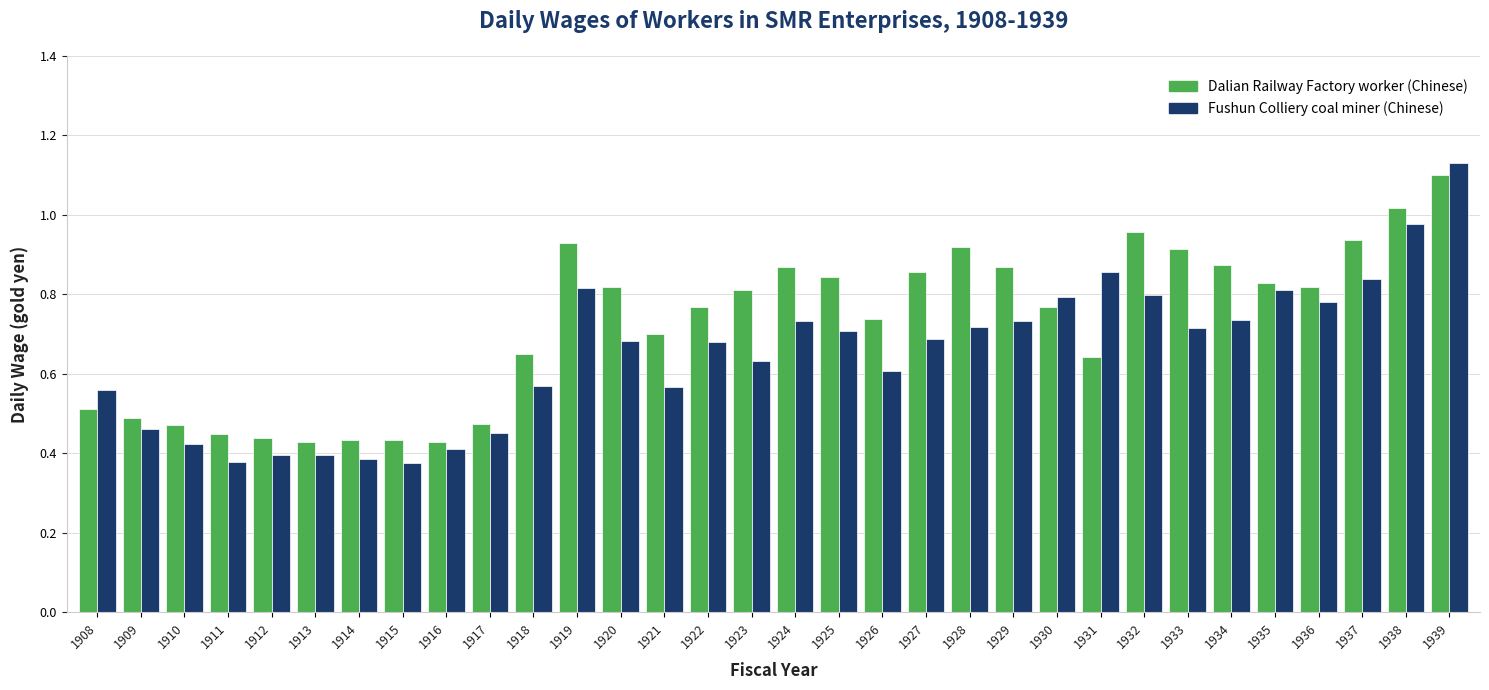

Which label corresponds to the largest value in the chart?

1939